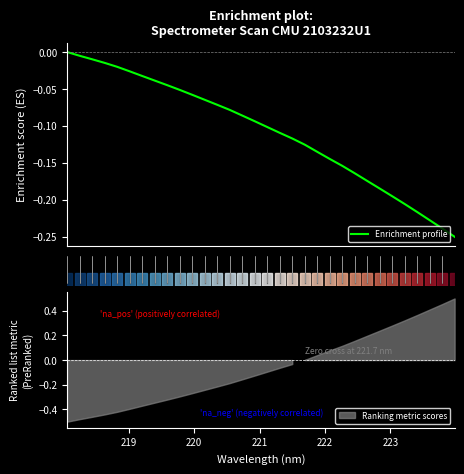

What is the difference between the maximum and minimum values?

0.2